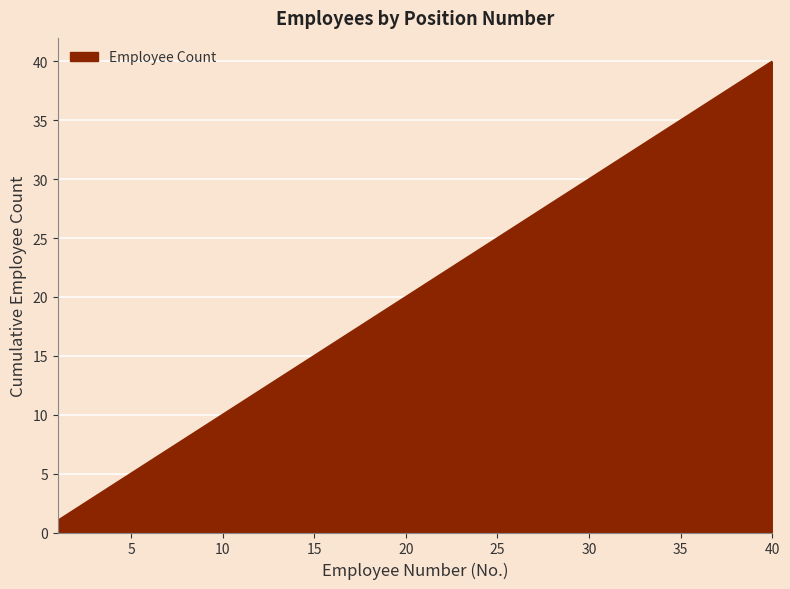

True or false: the data has more than 1 interior local peaks.

False